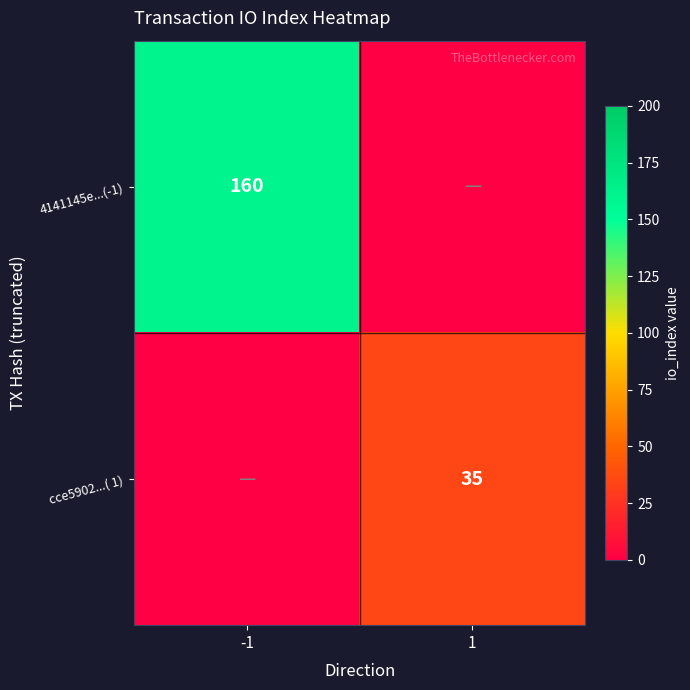

The value of 4141145e...(-1) at -1 is 160. True or false?

True